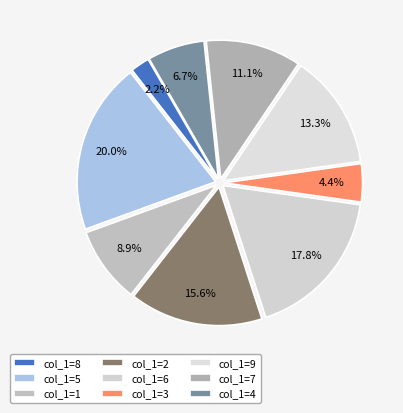

Does col_1=3 account for over 50% of the chart?

No